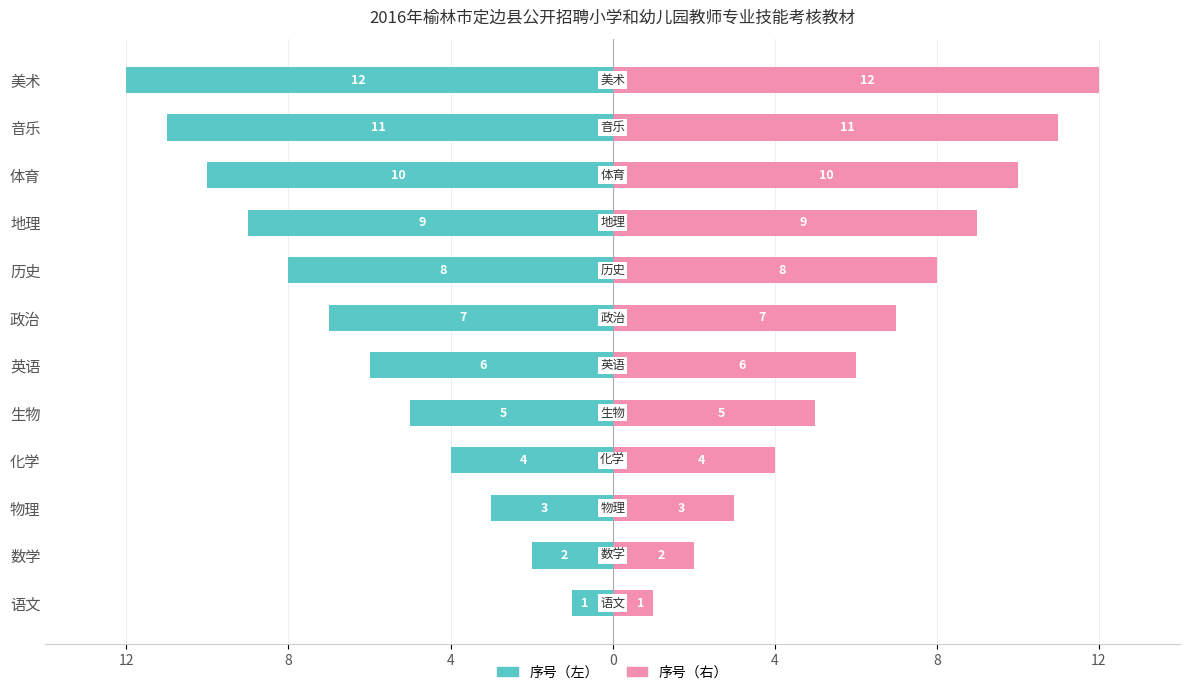

What is the average value of the 序号（左） series?

-6